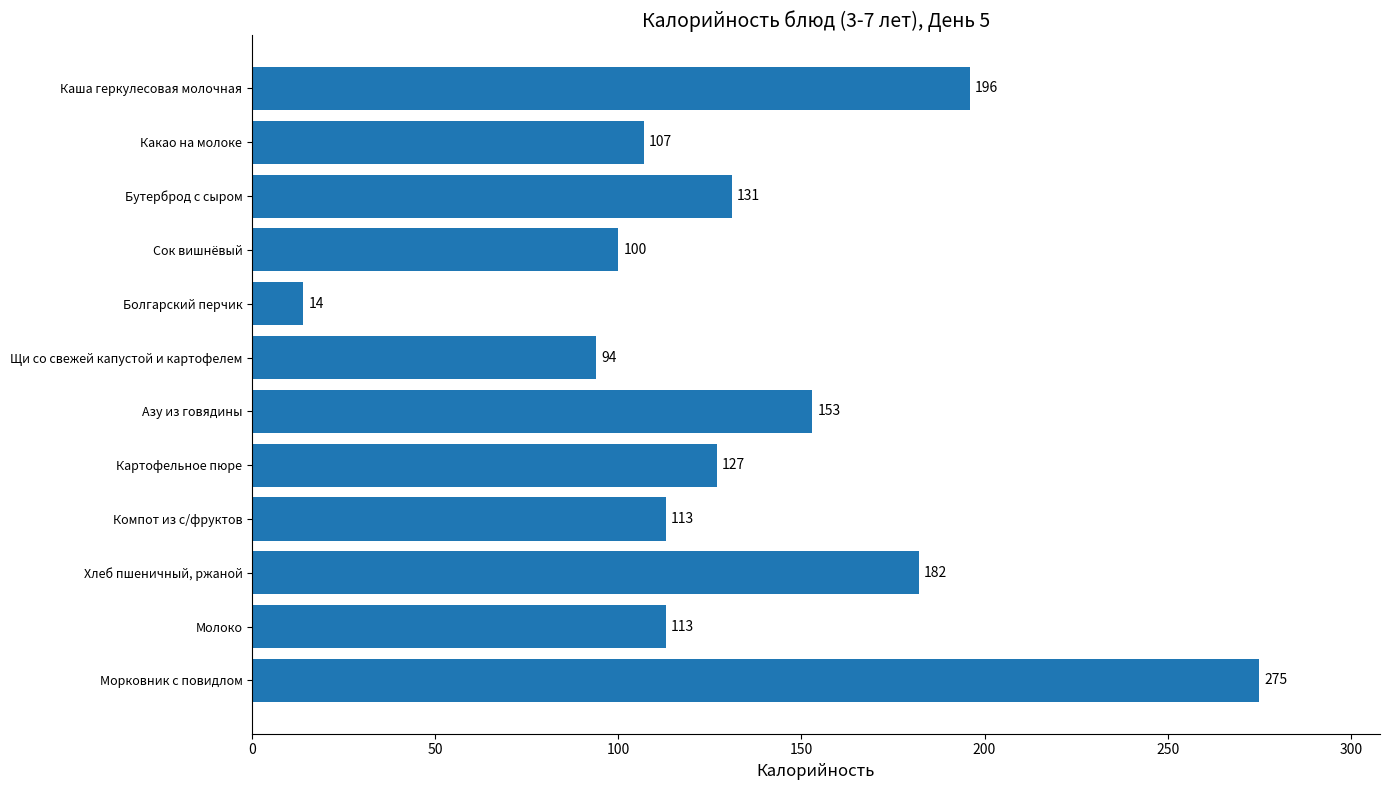

How many distinct data groups are displayed?

1